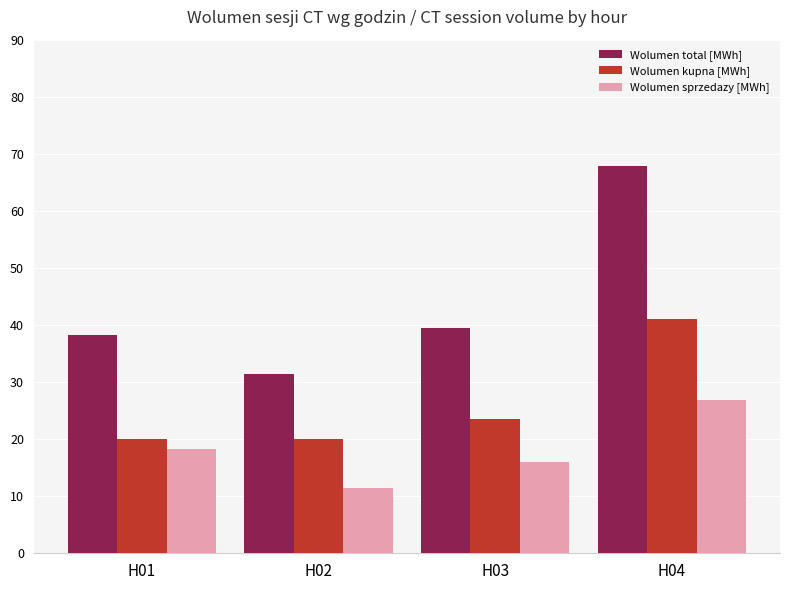

At which label does Wolumen total [MWh] reach its minimum?

H02